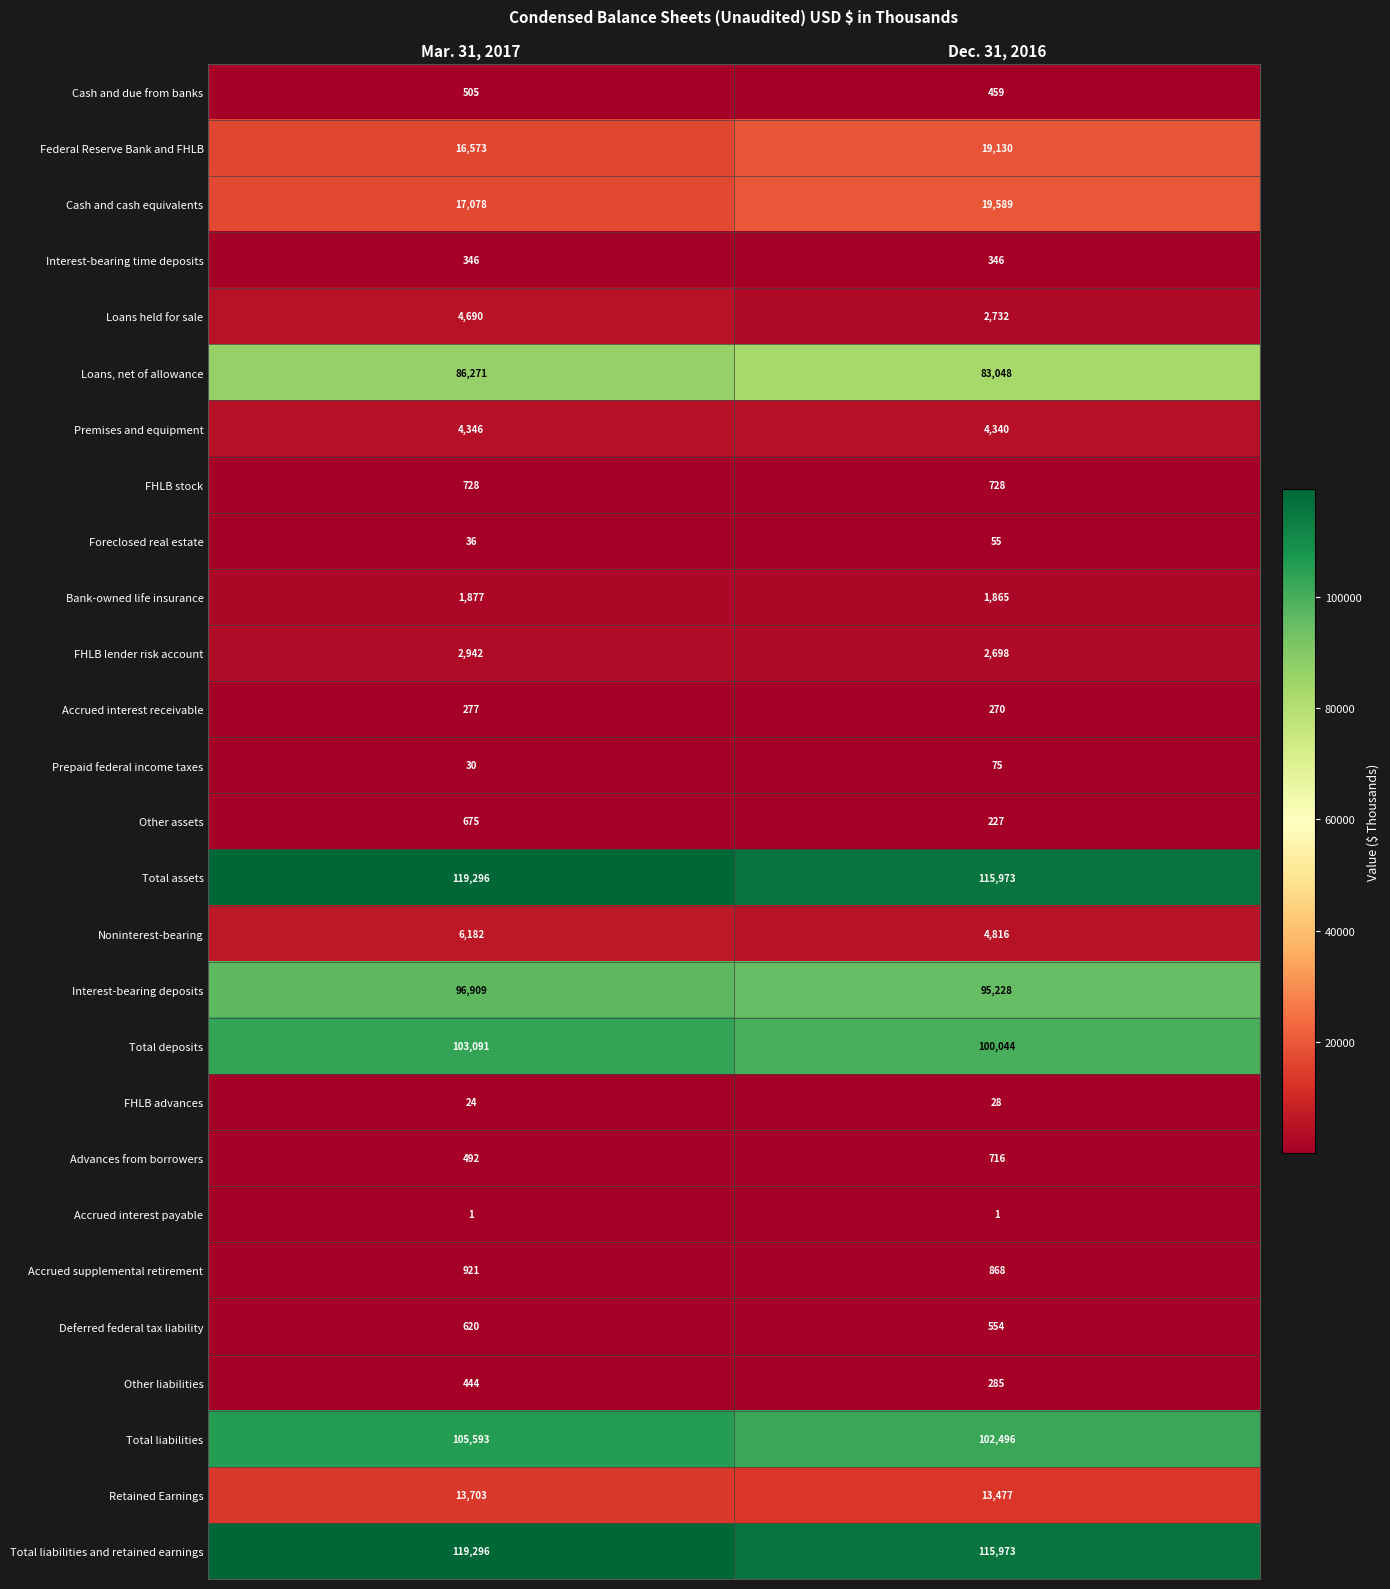

What is the difference between the maximum and minimum values in the Interest-bearing deposits series?

1681